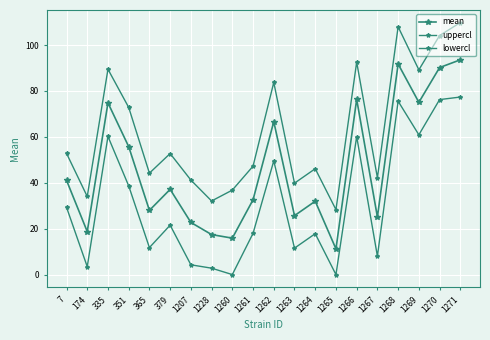

List the labels in order of mean value, largest first.

1271, 1268, 1270, 1266, 1269, 335, 1262, 351, 7, 379, 1261, 1264, 365, 1263, 1267, 1207, 174, 1228, 1260, 1265